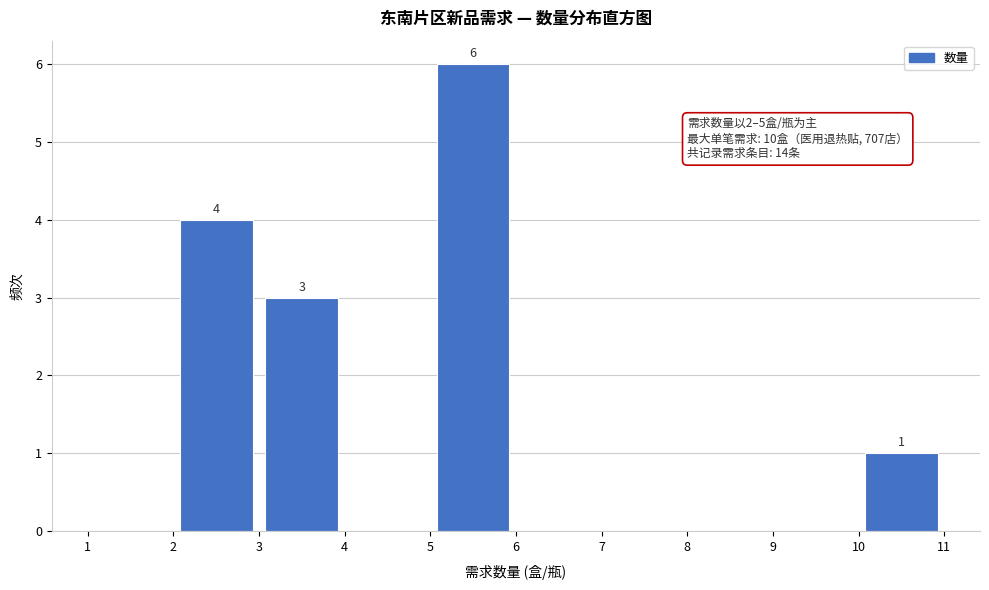

Which range on the x-axis has the tallest bar?

5 to 6